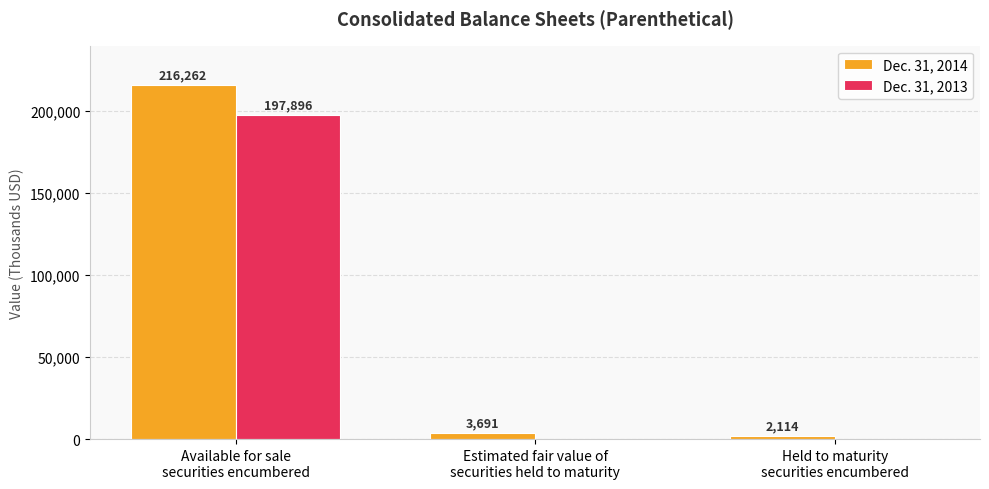

What are all the series names shown in the legend?

Dec. 31, 2014, Dec. 31, 2013